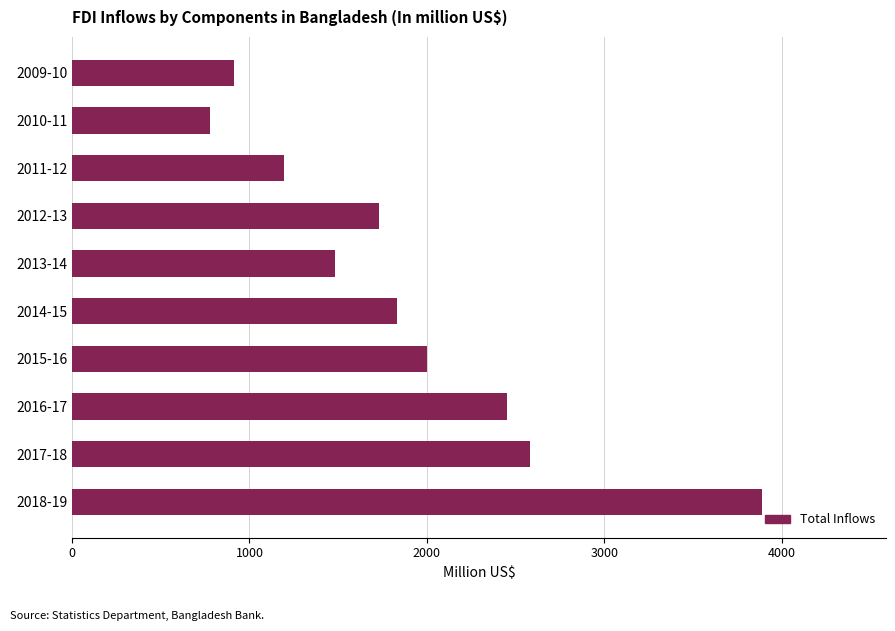

Reading bottom to top, extract all data points from this chart.

3889.0	2580.4	2454.8	2003.5	1833.9	1480.3	1730.6	1194.9	779.0	913.0